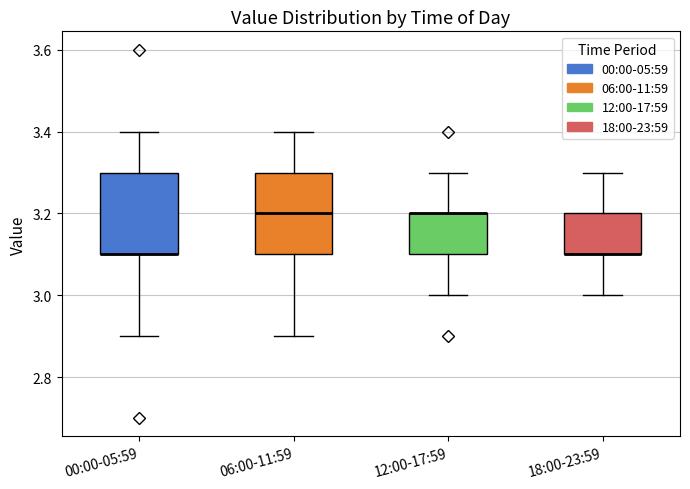

Where does the upper whisker of the box for 18:00-23:59 end on the y-axis? The values are not printed on the chart, so give them approximately, as read against the axis.

3.3